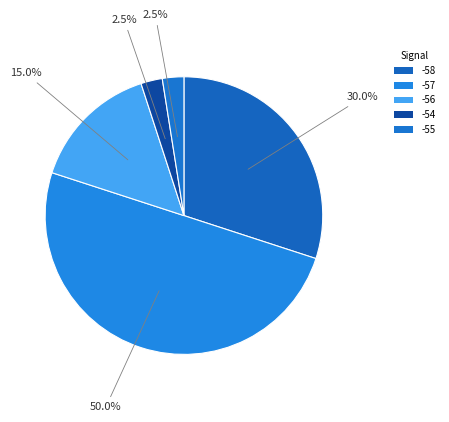

How many slices are in this pie chart?

5